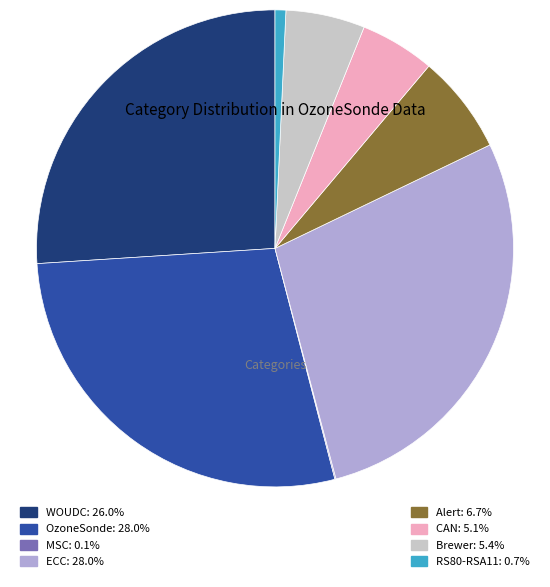

Is there a majority slice in this chart?

No